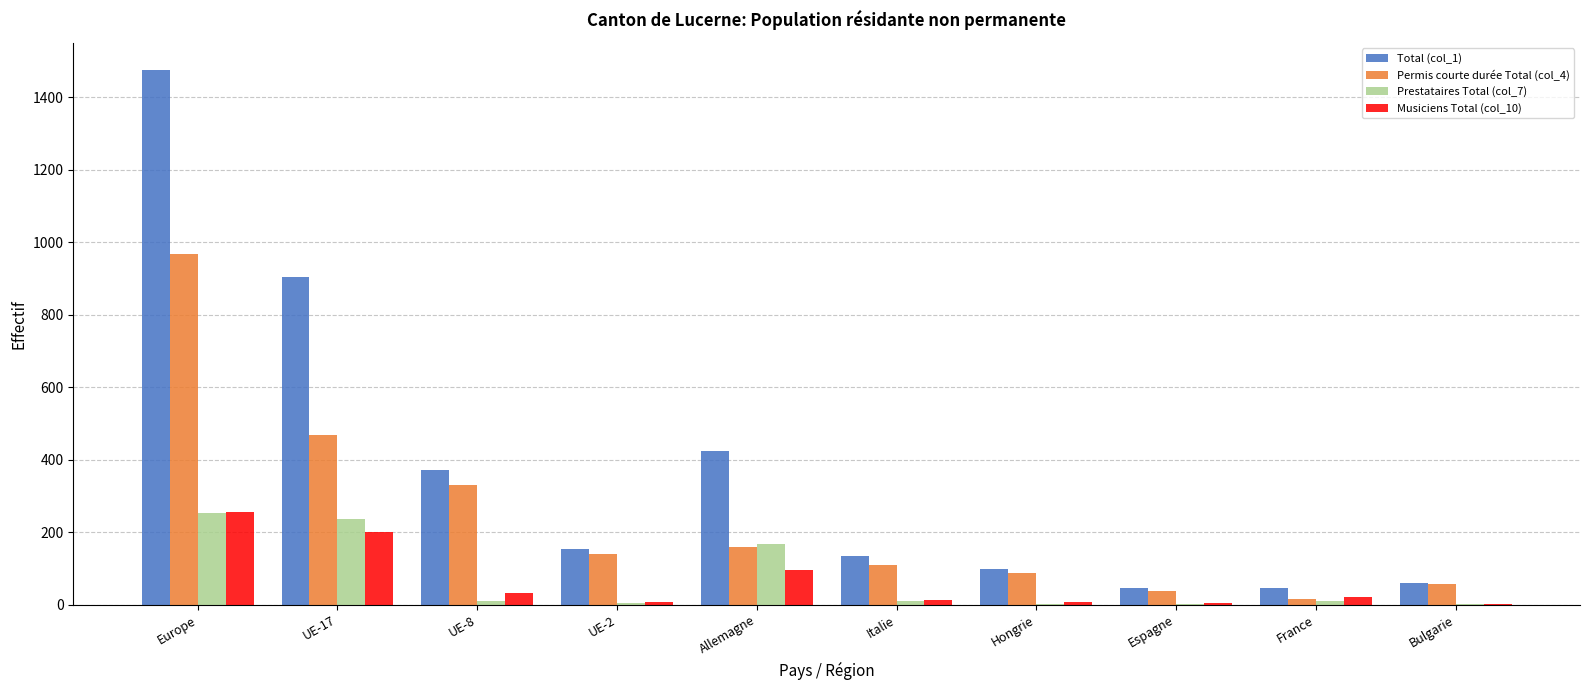

Where is Permis courte durée Total (col_4) nearest to the value 491?

UE-17